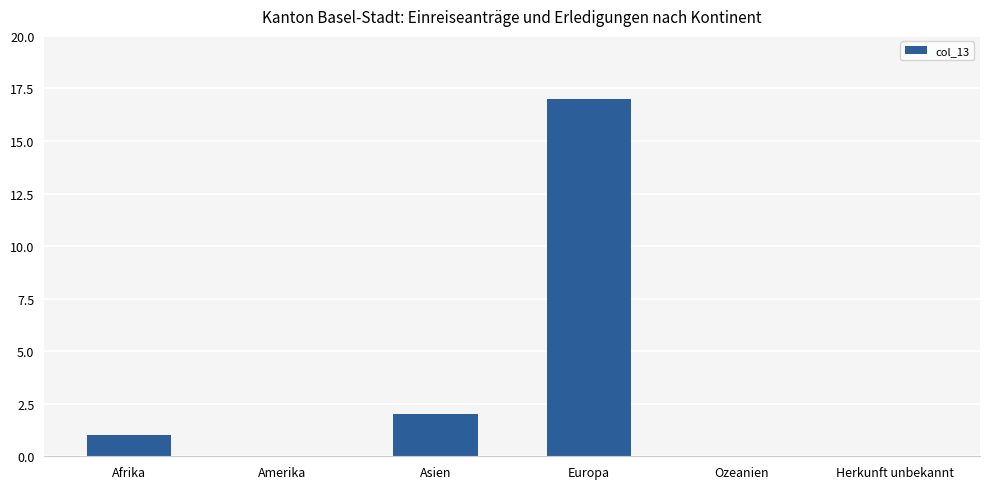

How many distinct data groups are displayed?

1